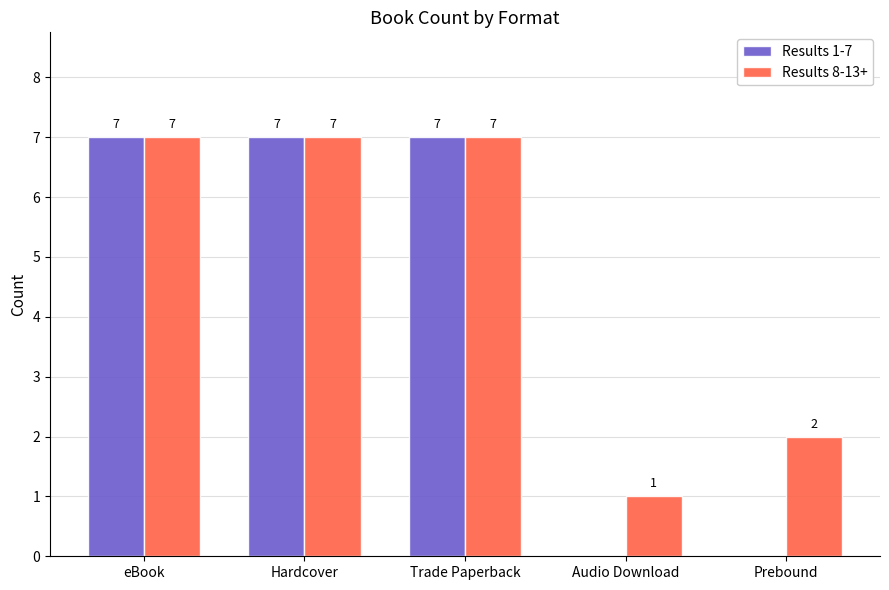

Is the value of Results 8-13+ at Prebound greater than the value of Results 1-7 at eBook?

No